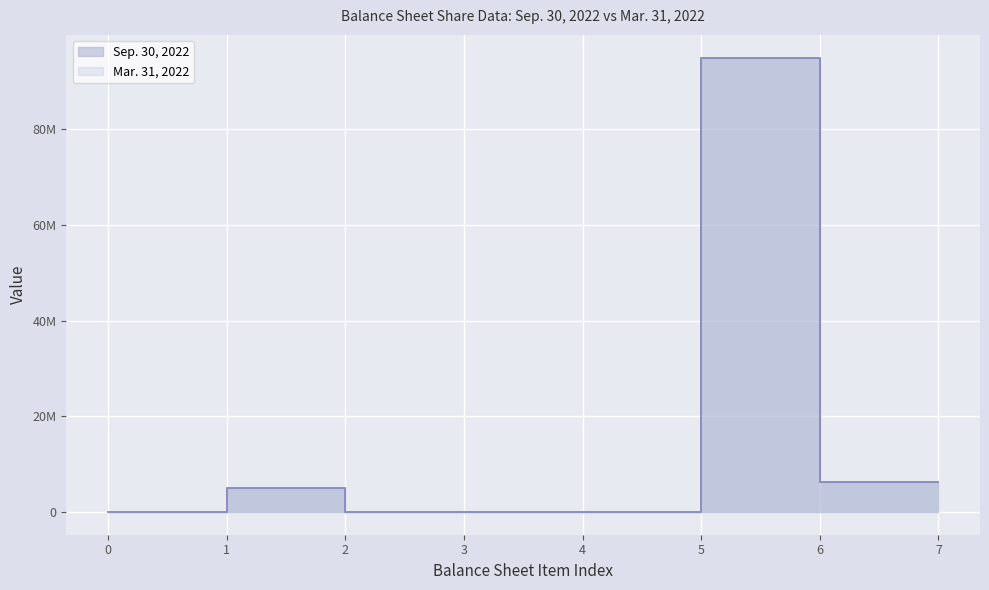

What is the maximum value for Mar. 31, 2022?

95000000